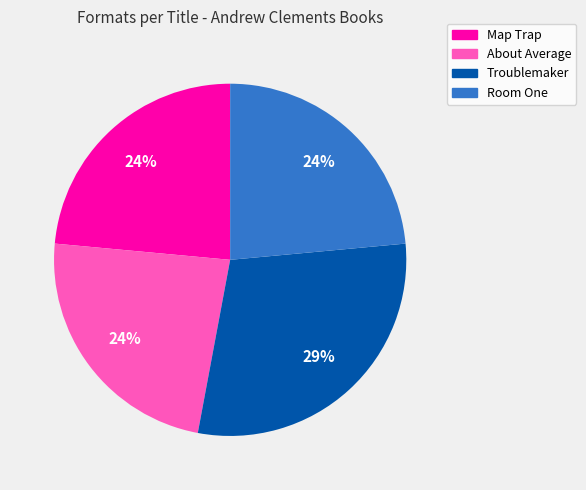

Does About Average account for over 50% of the chart?

No